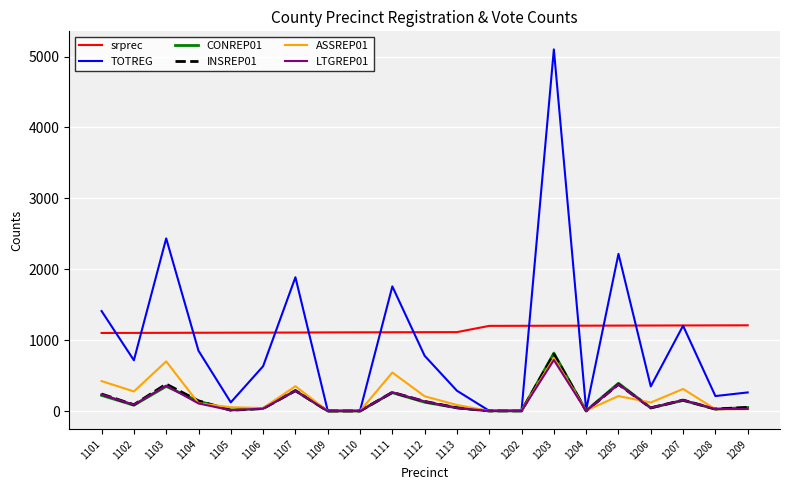

True or false: srprec and ASSREP01 intersect in this chart.

False